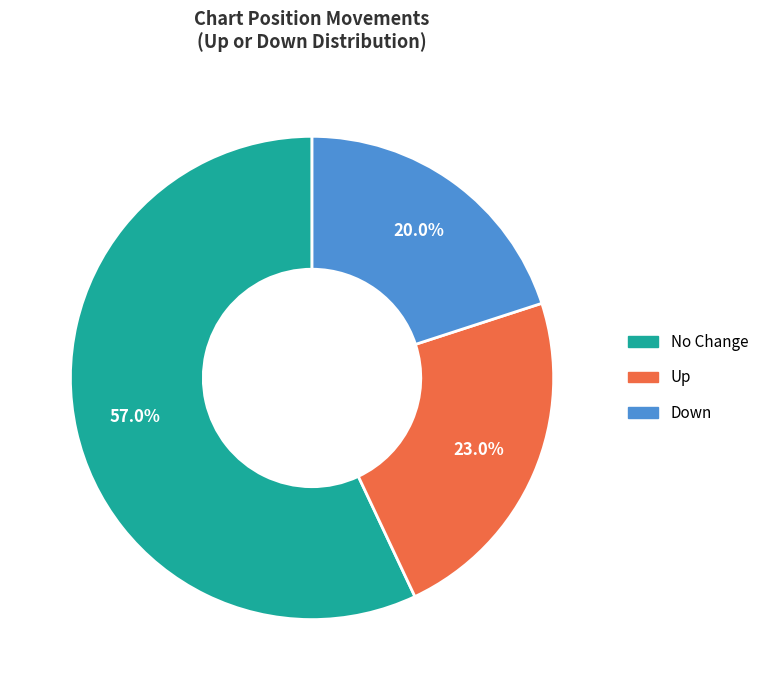

Is there a majority slice in this chart?

Yes